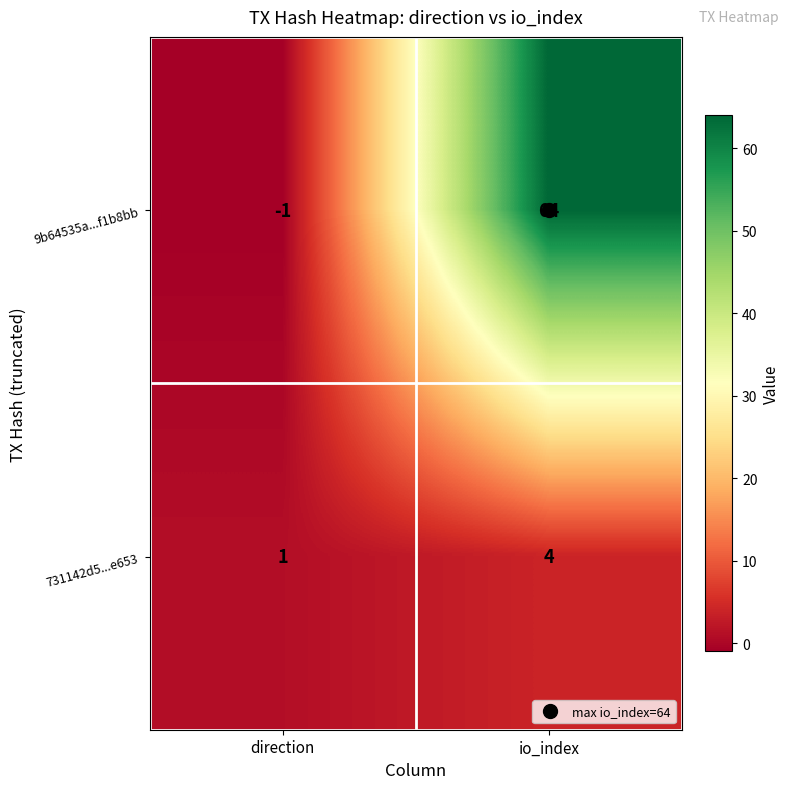

The 9b64535a...f1b8bb series shows -1 at direction. True or false?

True